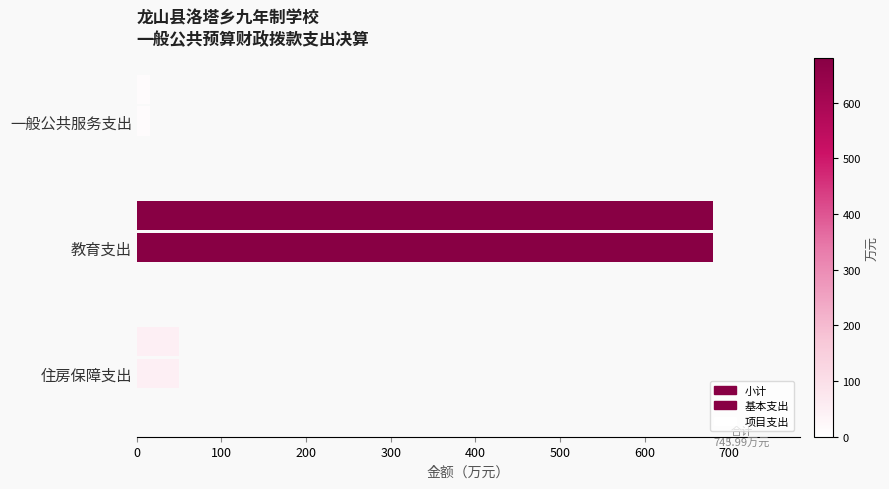

Count the number of categories in the chart.

3